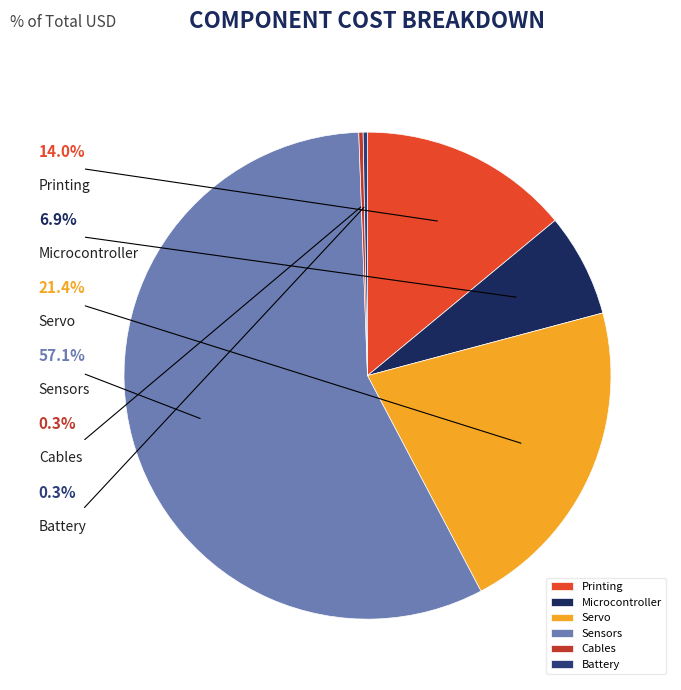

What portion of the pie excludes Microcontroller?

93.1%